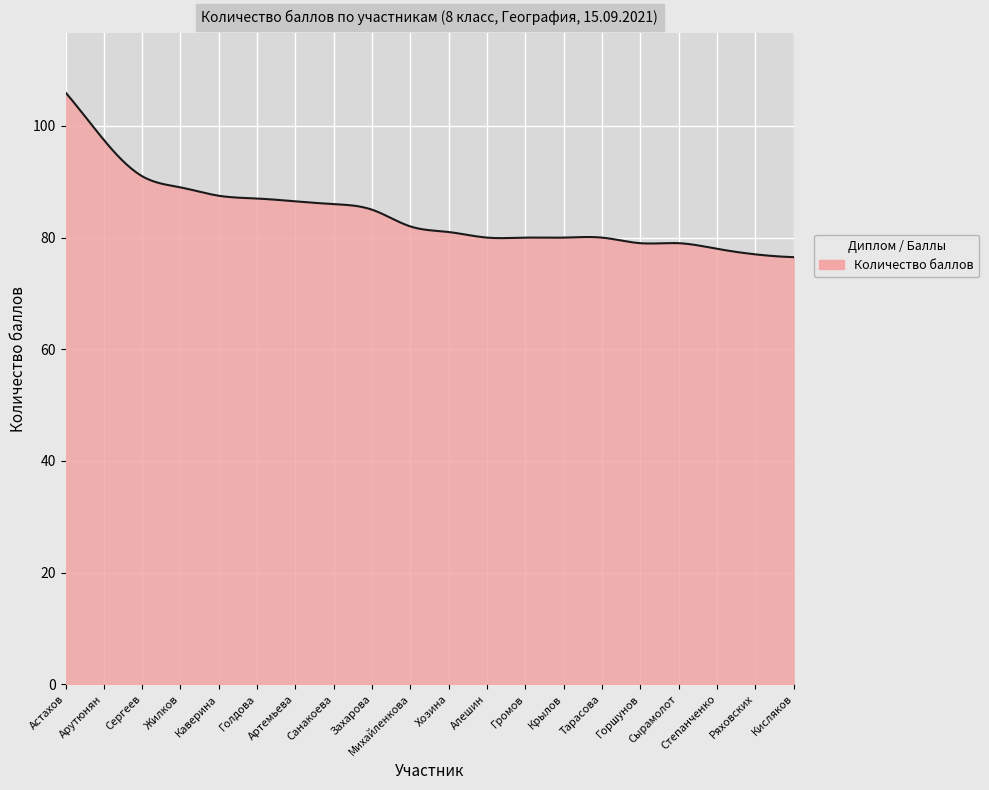

Does the chart have visible grid lines?

Yes